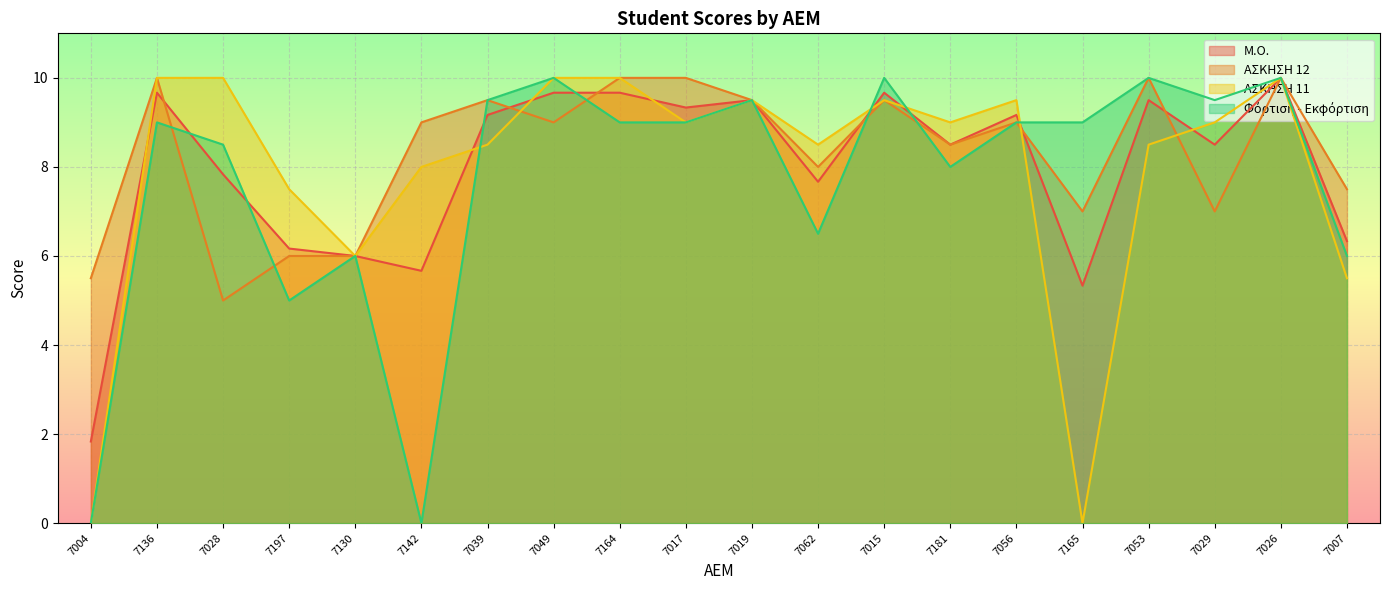

True or false: ΑΣΚΗΣΗ 11 and Φόρτιση - Εκφόρτιση cross at least once.

True